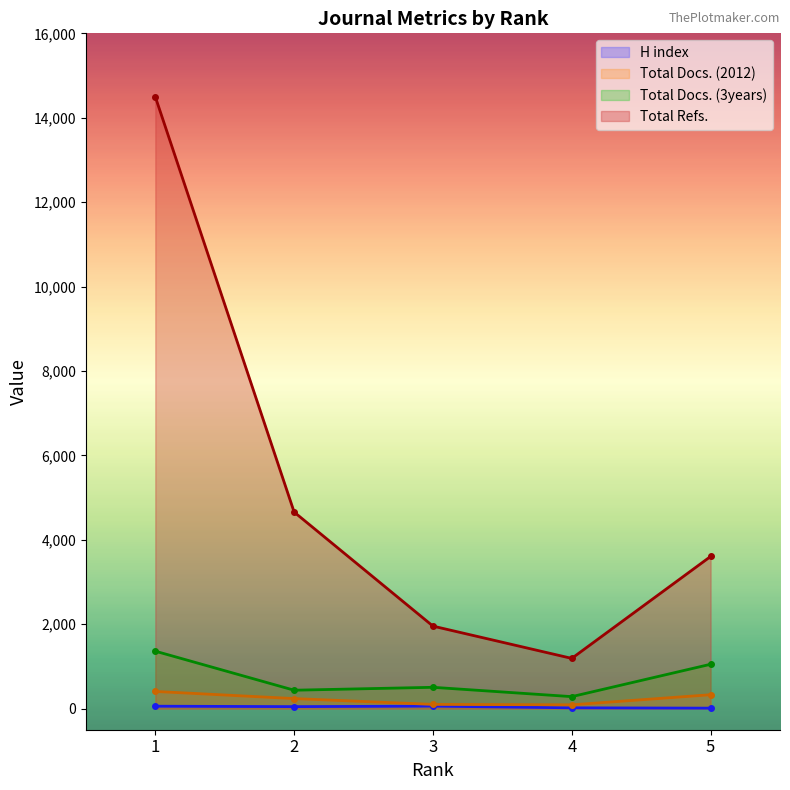

What is the maximum value for Total Refs.?

14496